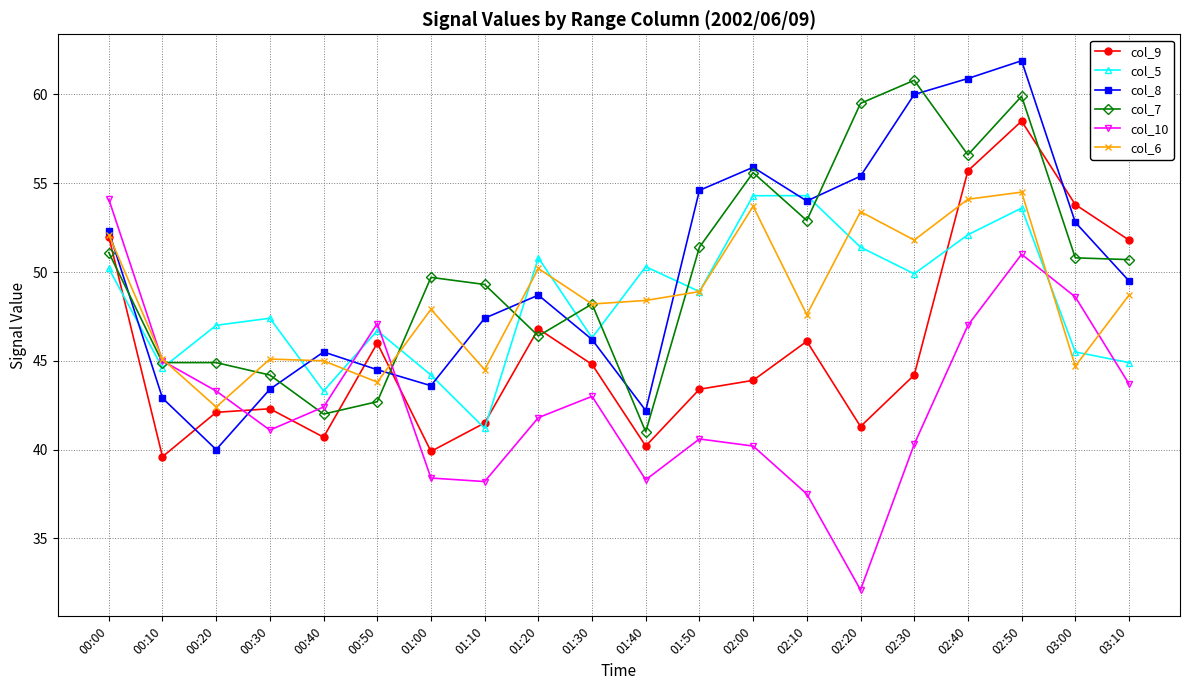

What is the difference between the maximum and minimum values in the col_6 series?

12.1